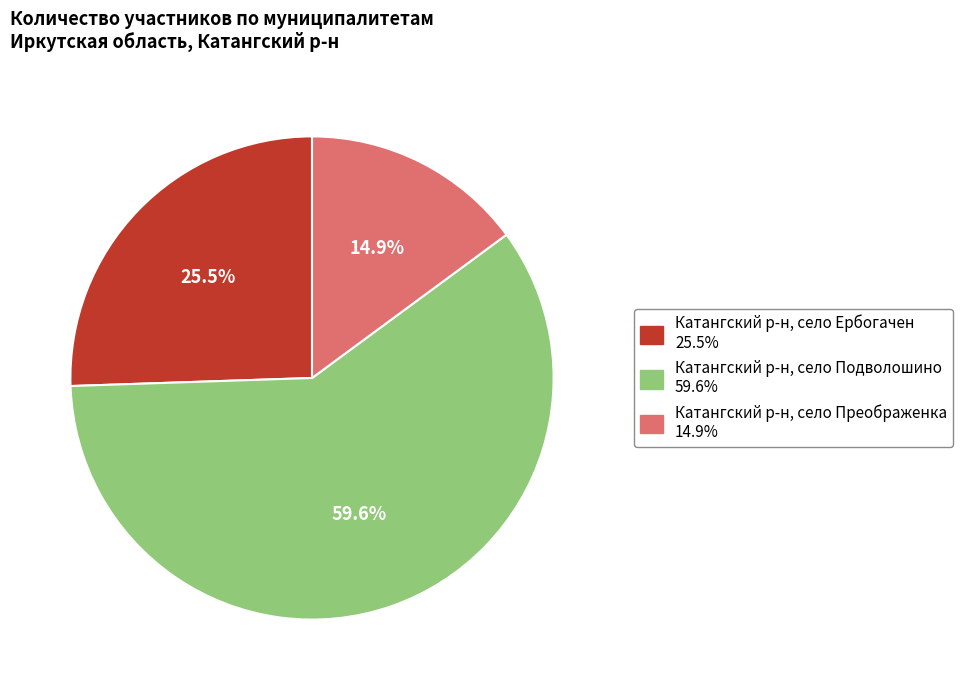

Does Катангский р-н, село Преображенка account for over 50% of the chart?

No